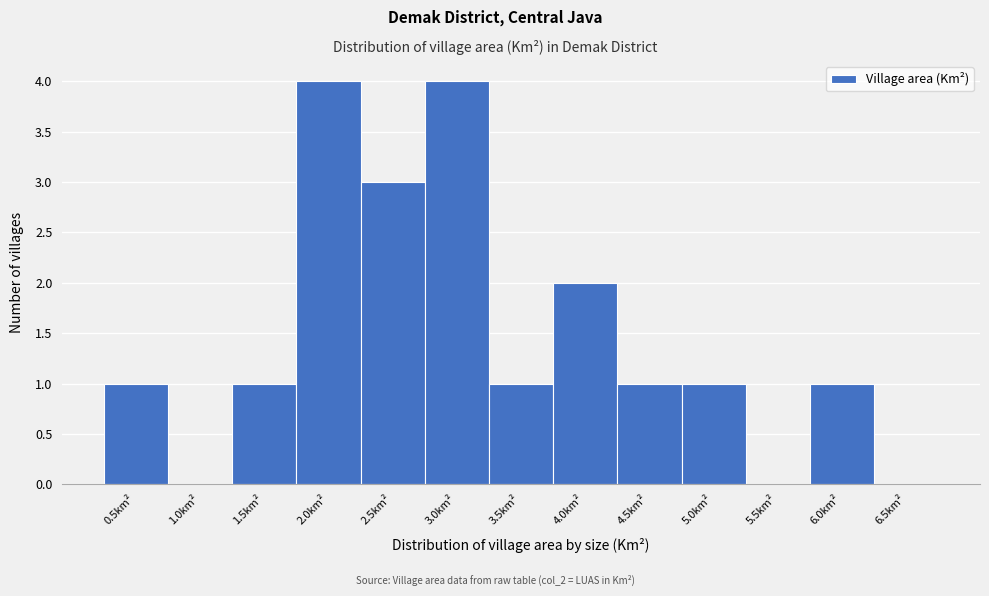

Reading left to right, list all the values displayed in this chart.

0.5km²=1	1.0km²=0	1.5km²=1	2.0km²=4	2.5km²=3	3.0km²=4	3.5km²=1	4.0km²=2	4.5km²=1	5.0km²=1	5.5km²=0	6.0km²=1	6.5km²=0